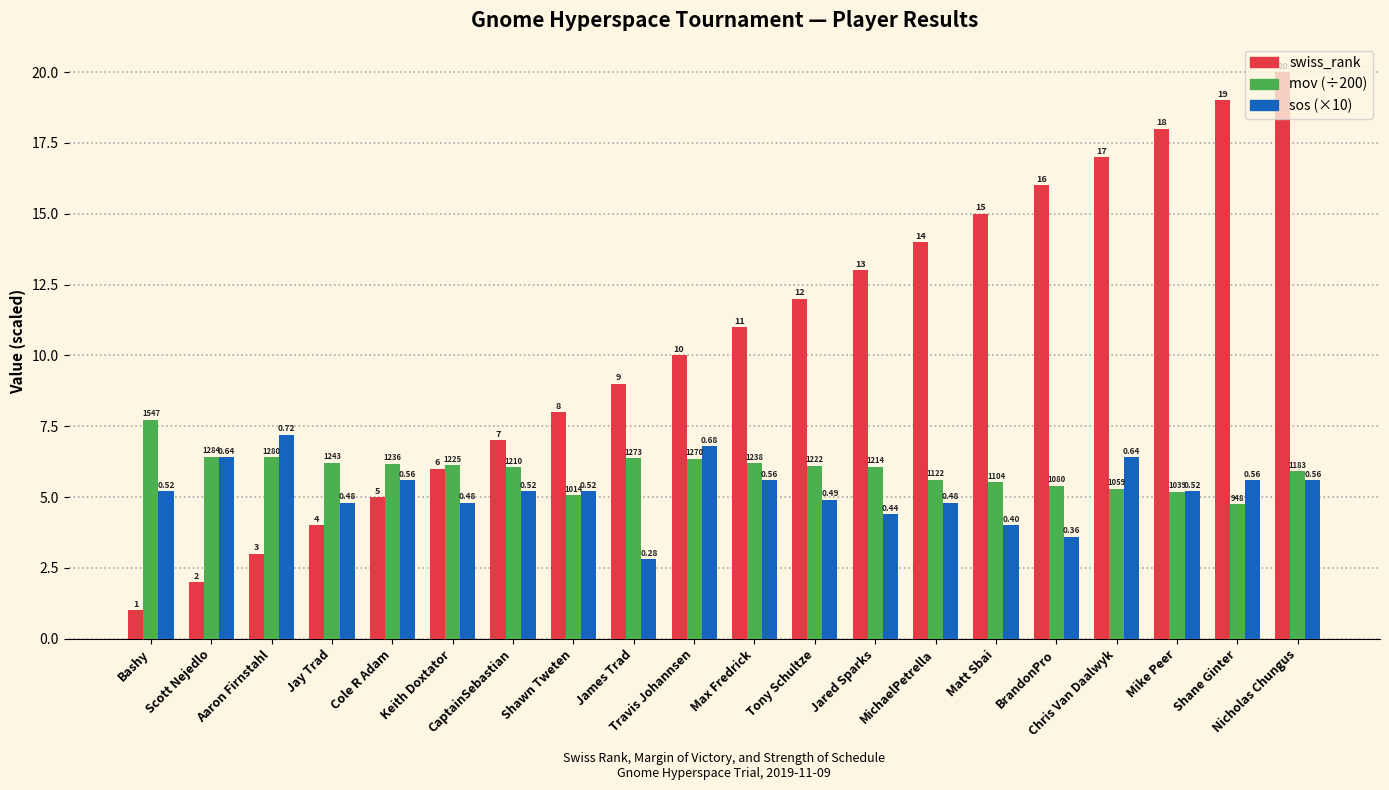

Reading right to left, list all the values displayed in this chart.

swiss_rank: 20.0	19.0	18.0	17.0	16.0	15.0	14.0	13.0	12.0	11.0	10.0	9.0	8.0	7.0	6.0	5.0	4.0	3.0	2.0	1.0
mov (÷200): 5.9	4.7	5.2	5.3	5.4	5.5	5.6	6.1	6.1	6.2	6.3	6.4	5.1	6.0	6.1	6.2	6.2	6.4	6.4	7.7
sos (×10): 5.6	5.6	5.2	6.4	3.6	4.0	4.8	4.4	4.9	5.6	6.8	2.8	5.2	5.2	4.8	5.6	4.8	7.2	6.4	5.2